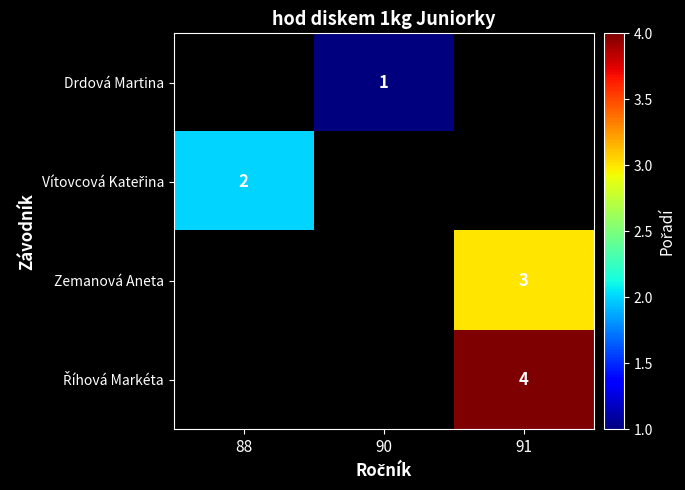

Between 90 and 88, which is larger?

88